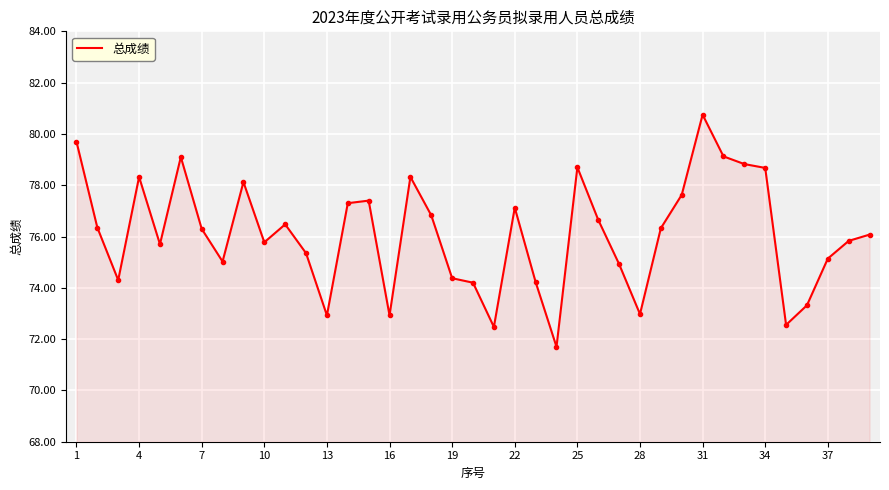

What is the minimum value shown in the chart?

71.7